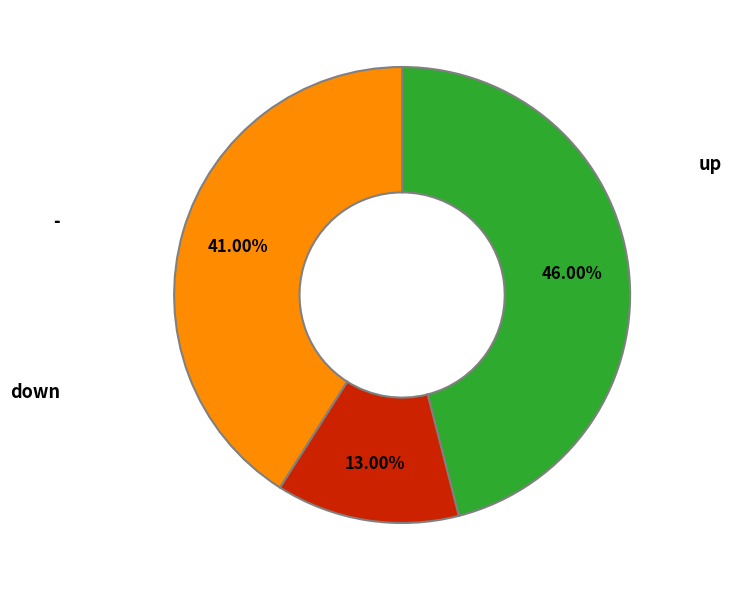

Count the number of slices in the pie.

3